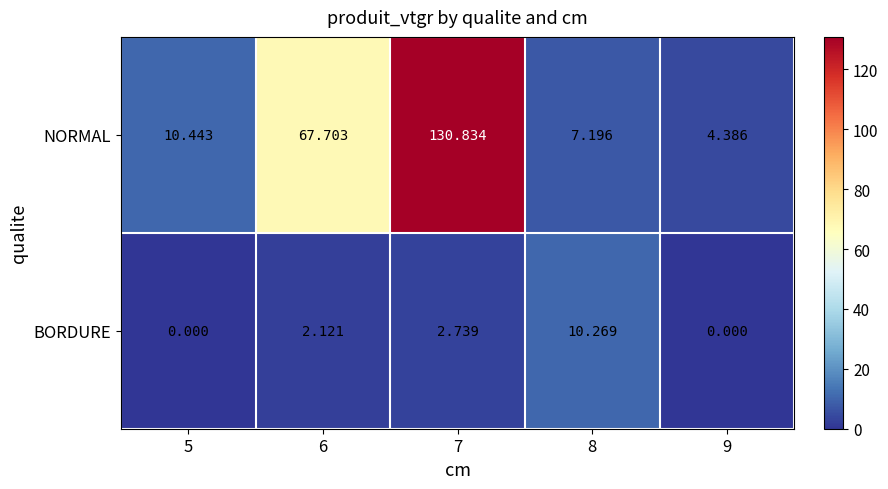

Between 6 and 8, which series saw the biggest shift?

NORMAL